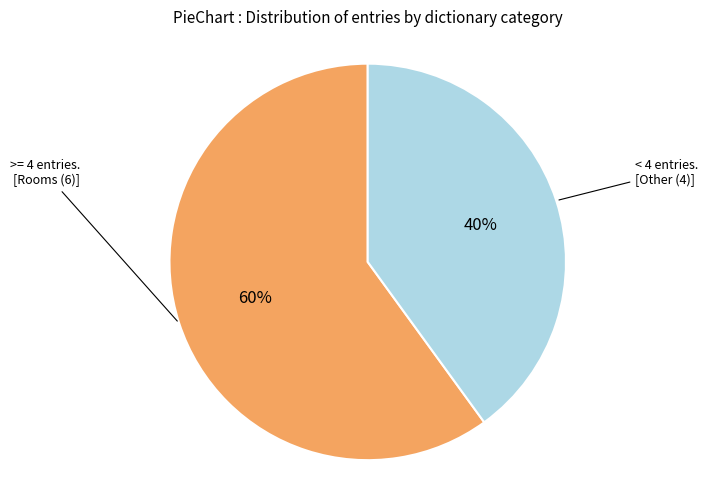

To the nearest percent, what is the average slice percentage?

50%